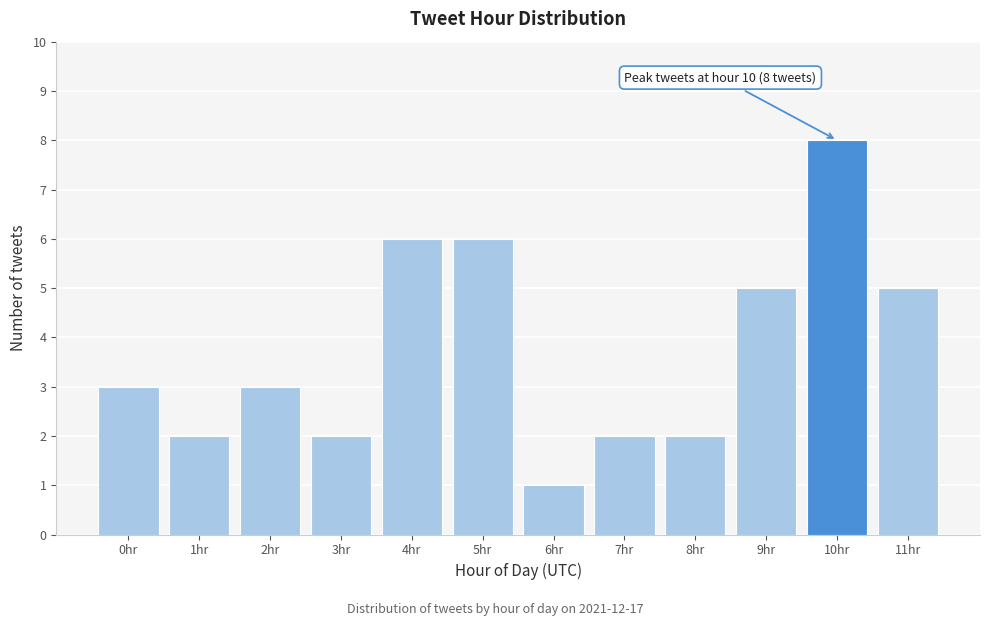

Reading left to right, list all the values displayed in this chart.

3	2	3	2	6	6	1	2	2	5	8	5